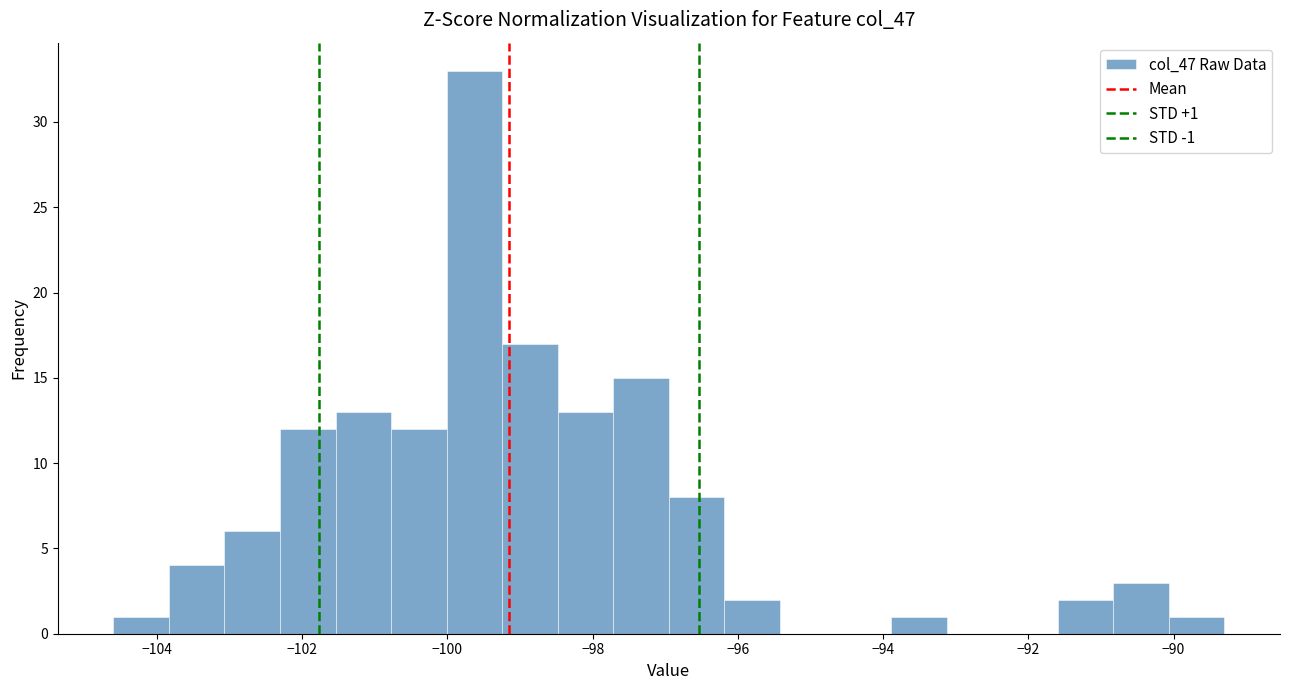

Around what value on the x-axis is the tallest bar? Give the approximate position of its centre, as read against the axis.

-99.6